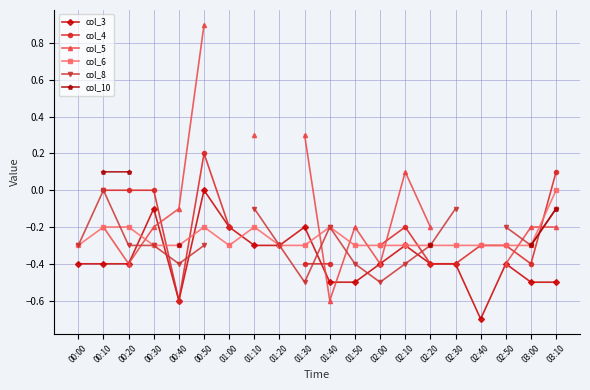

Read the col_8 value at 01:30.

-0.5